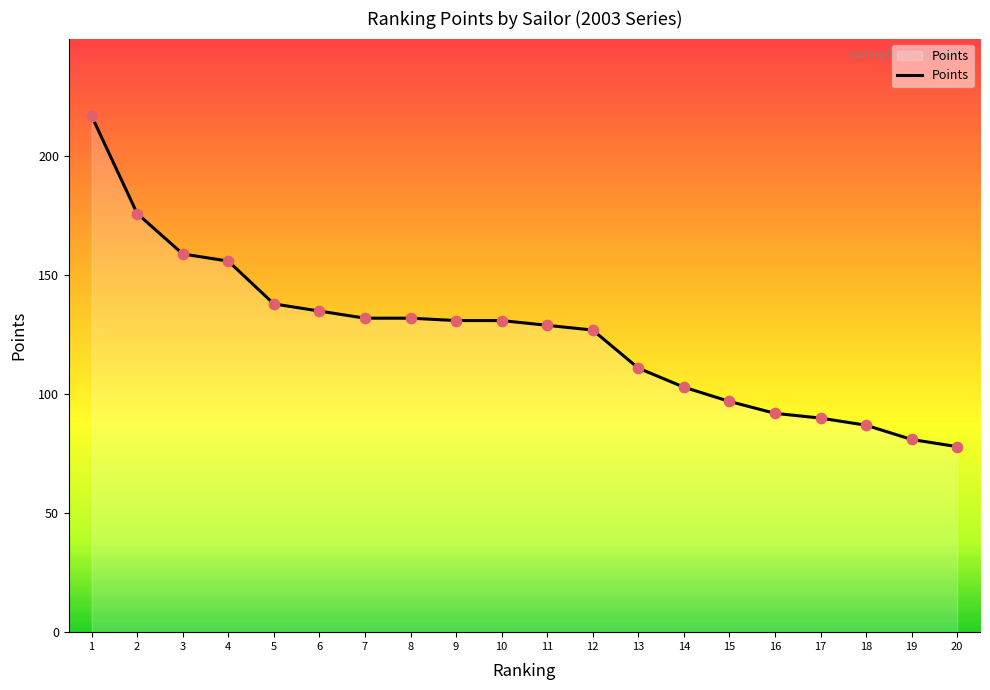

What is the ratio of the value at 14 to the value at 12?

0.8